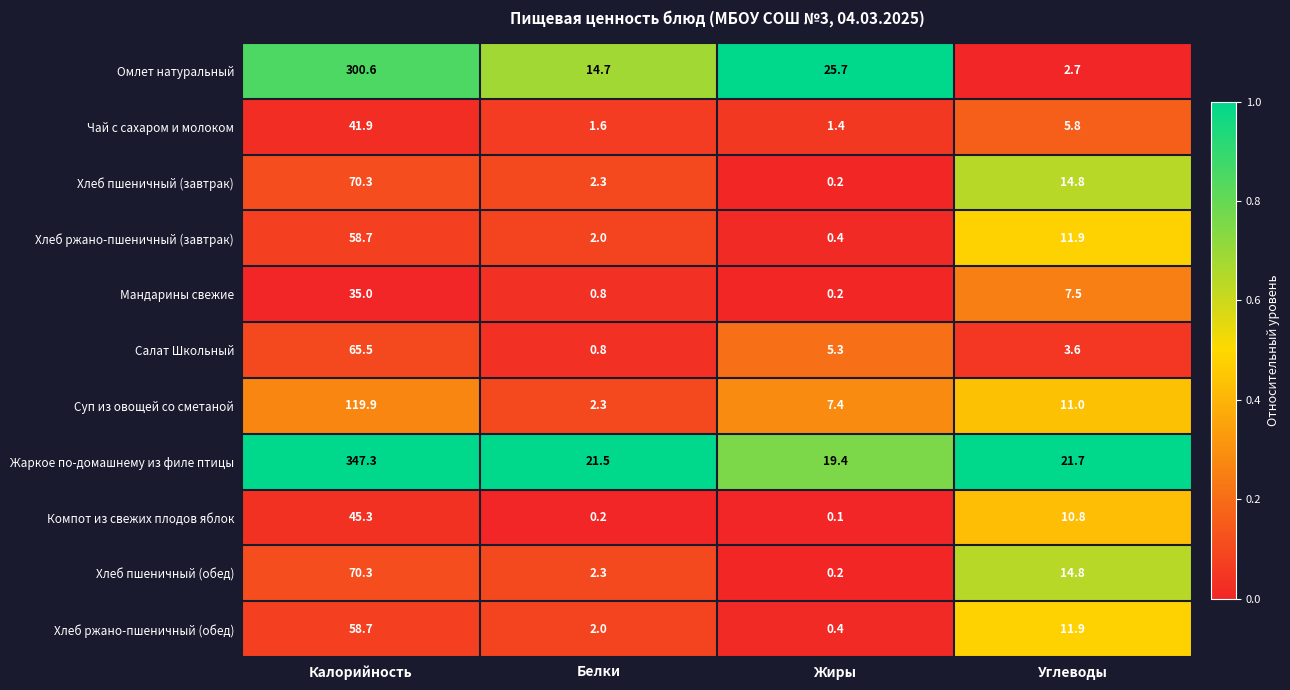

The Жаркое по-домашнему из филе птицы series shows 31.5 at Белки. True or false?

False